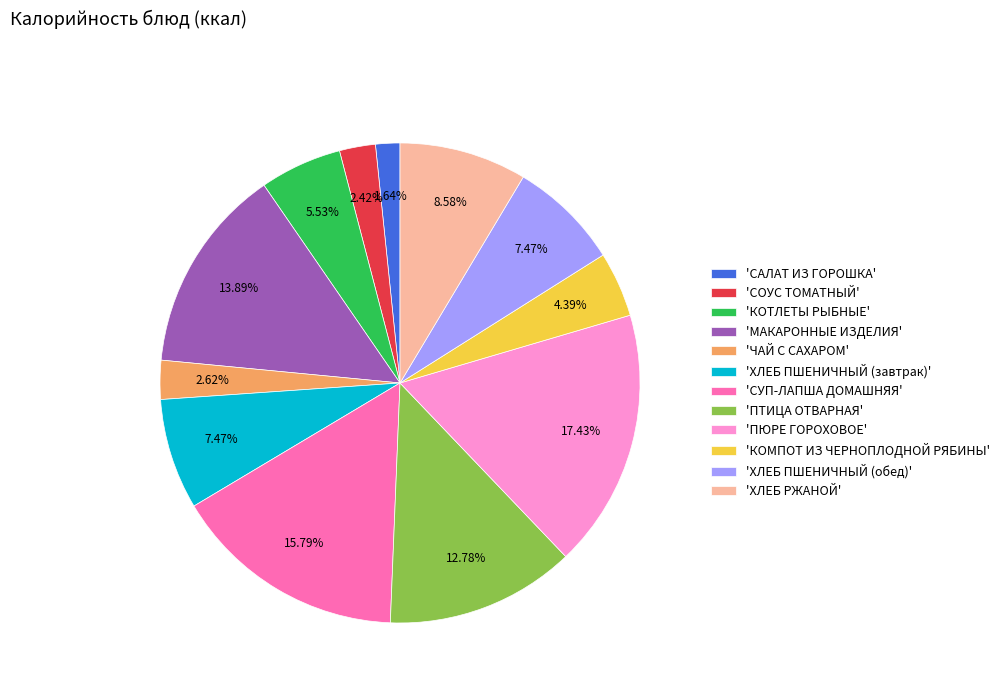

Count the number of slices in the pie.

12